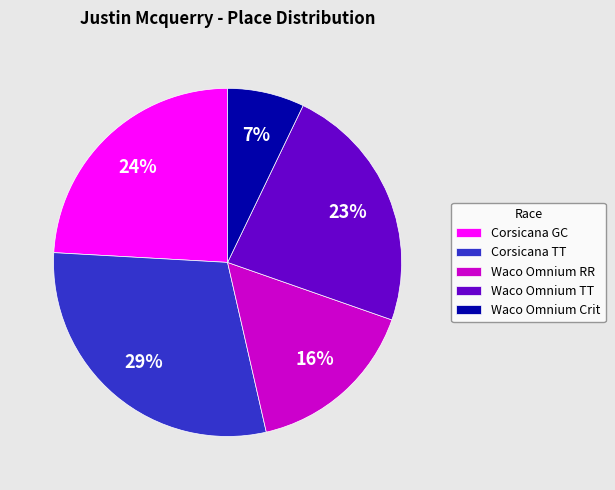

What percentage is the Waco Omnium Crit slice, to the nearest percent?

7%